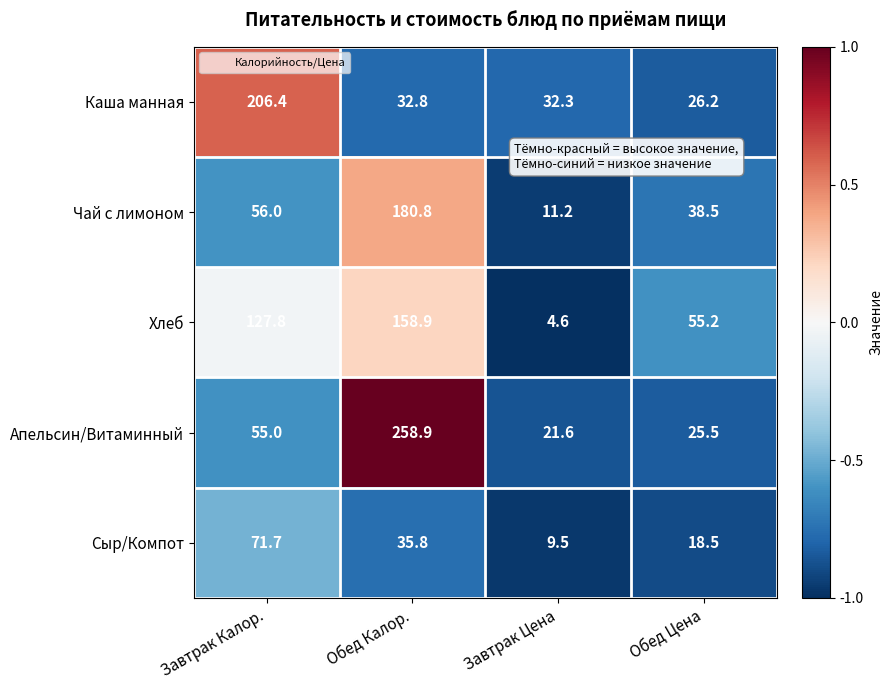

What is the total value across all series at Обед Калор.?

667.2